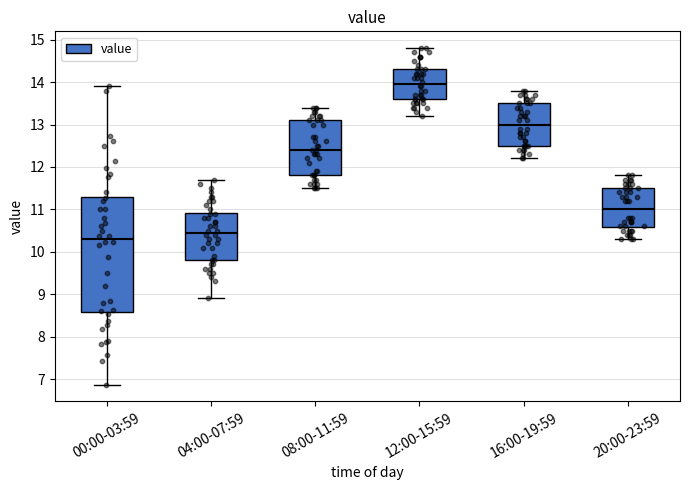

Which box is the tallest, from its lower edge to its upper edge?

00:00-03:59